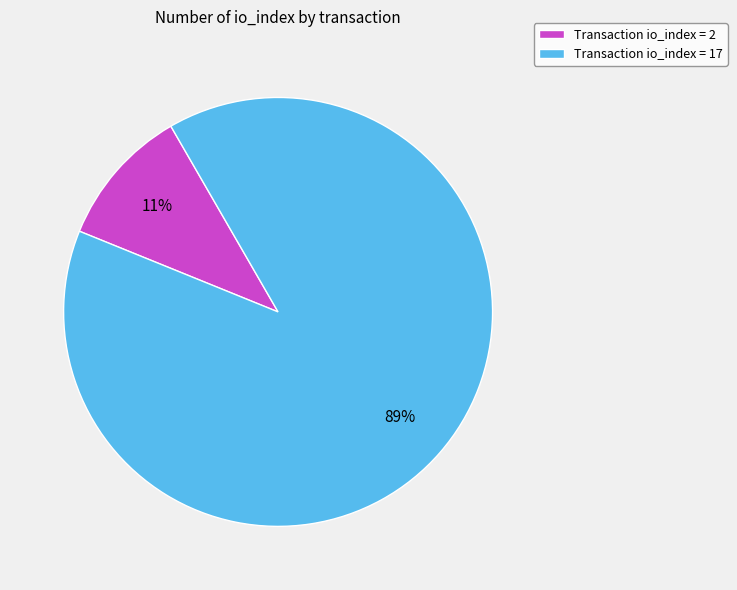

True or false: Transaction io_index = 17 accounts for 89% of the total.

True